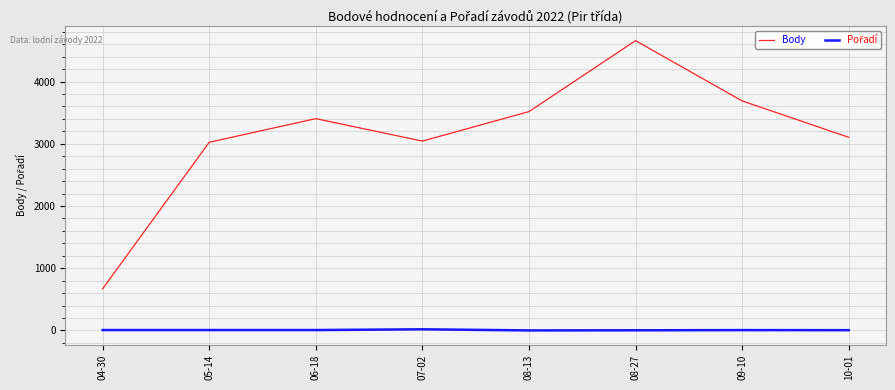

Which series has the largest range (max minus min)?

Body